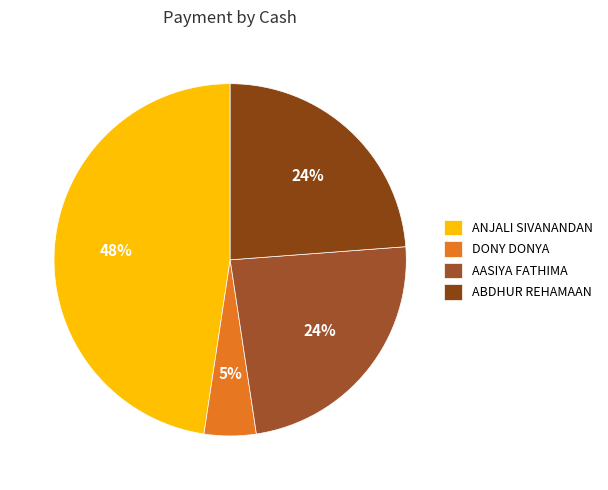

To the nearest percent, what percentage of the pie is ABDHUR REHAMAAN?

24%